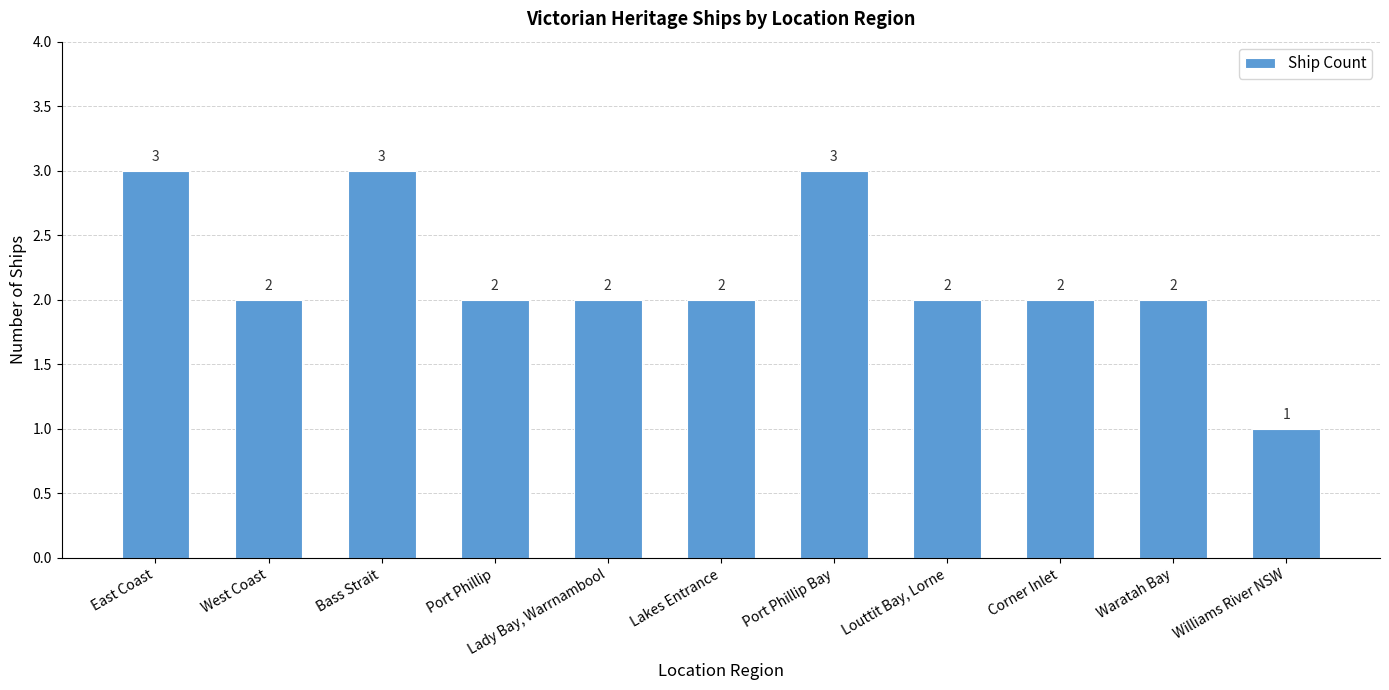

How many values are between 2 and 3?

10